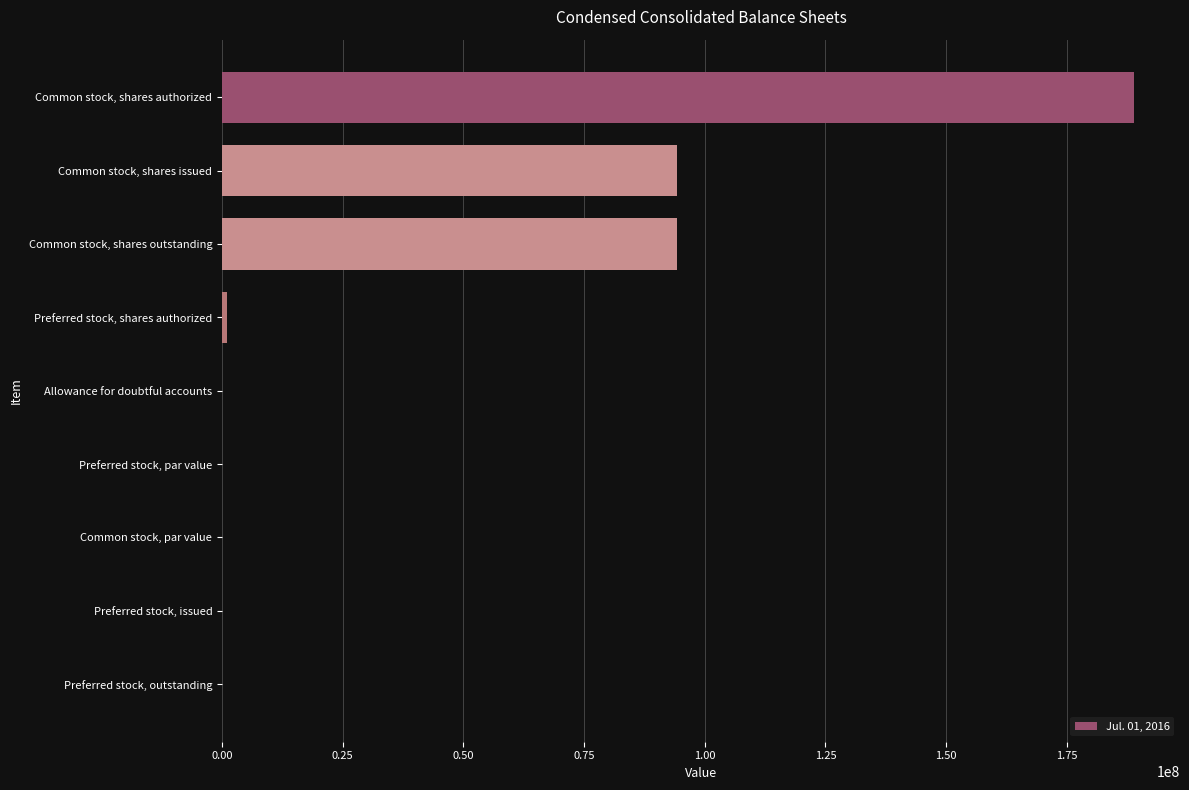

What is the sum of all values?

378637634